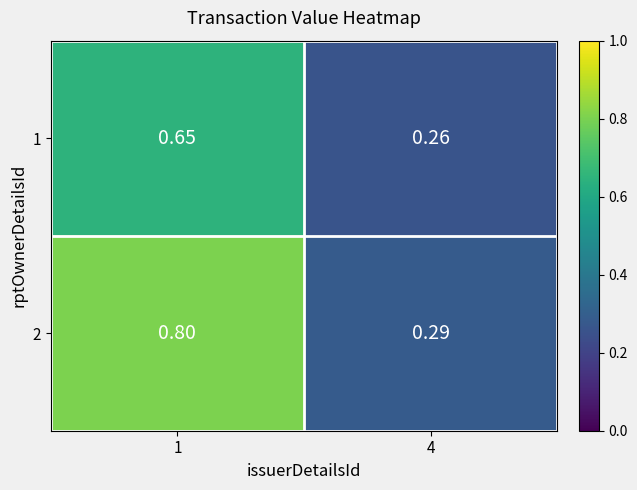

Is the value of 1 at 1 greater than the value of 2 at 4?

Yes